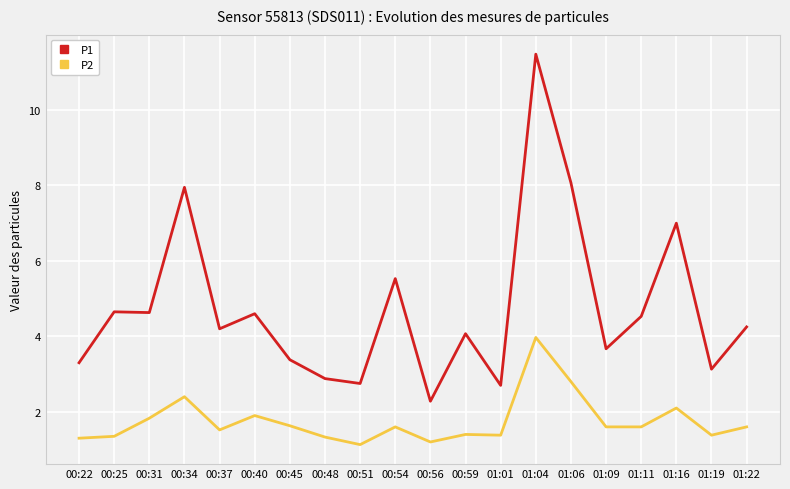

True or false: P2 and P1 intersect in this chart.

False